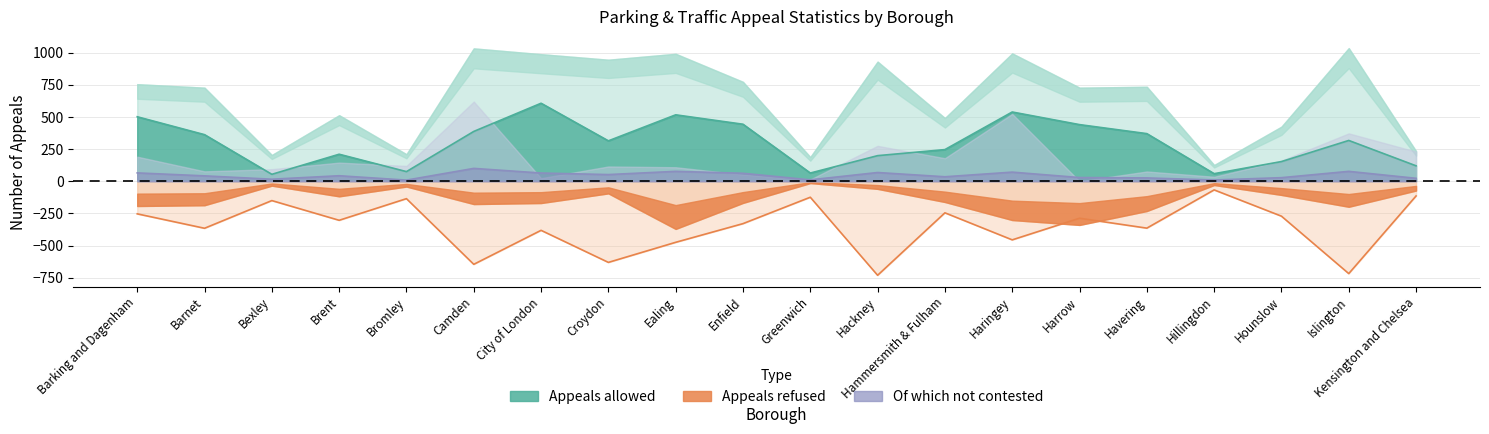

What is the total value across all series at Havering?

32